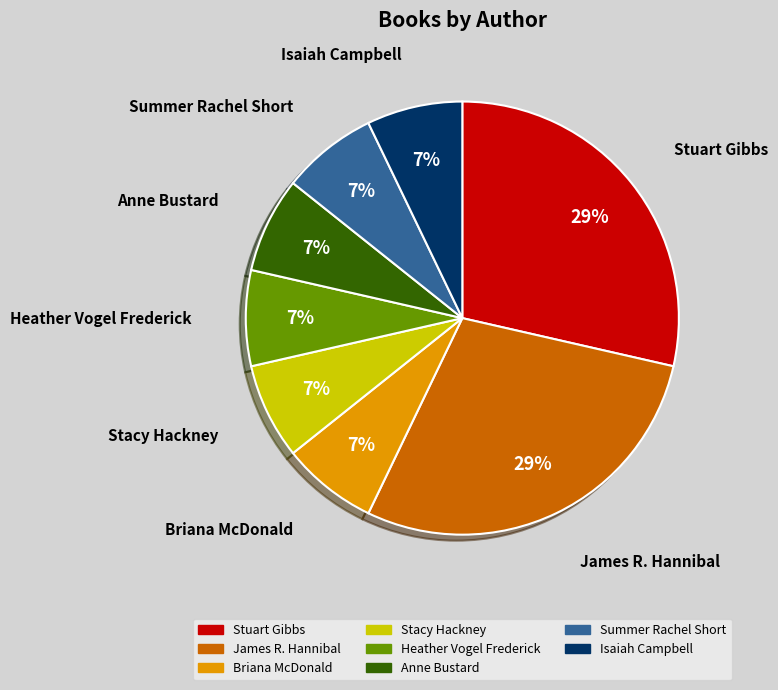

Which has a higher value, Stacy Hackney or James R. Hannibal?

James R. Hannibal